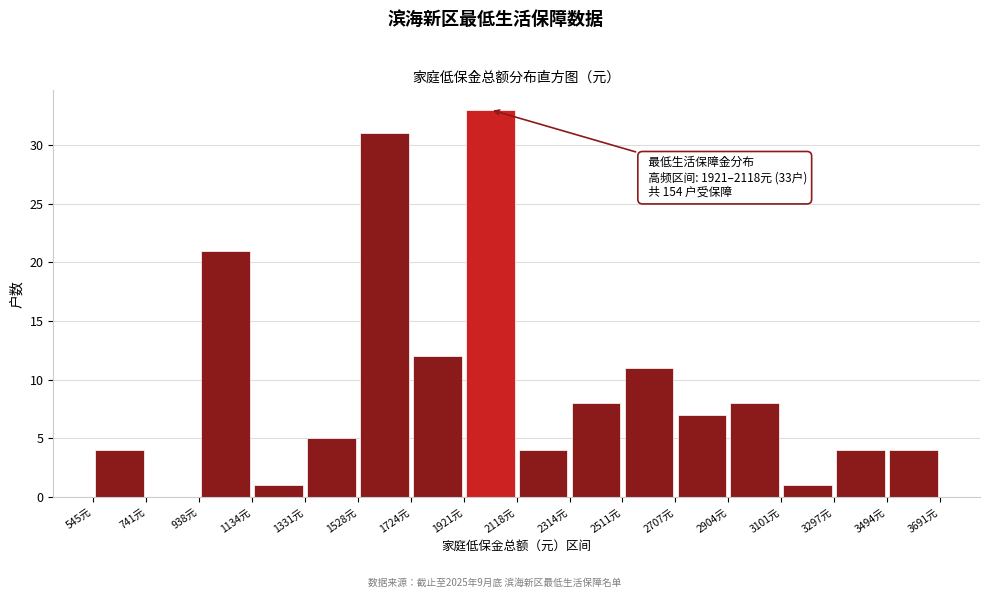

Which range on the x-axis has the tallest bar?

1920 to 2120